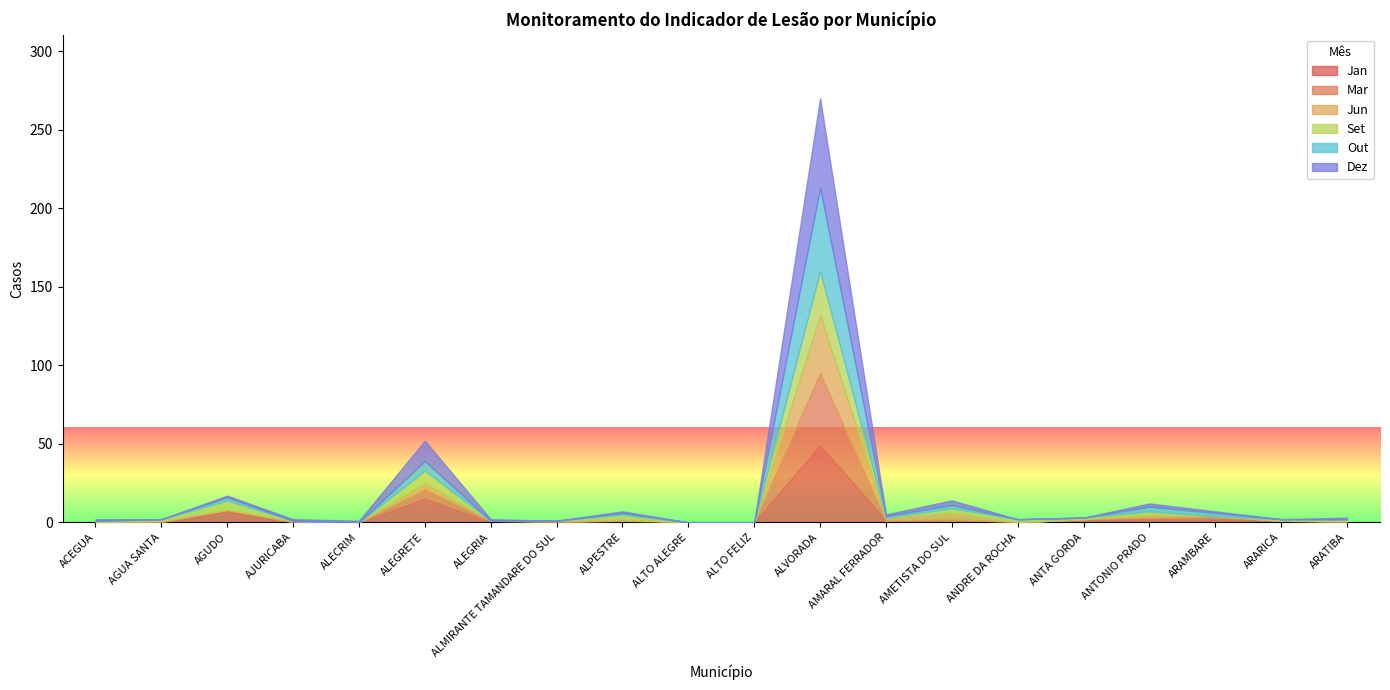

What is the difference between the Jan values at ALMIRANTE TAMANDARE DO SUL and ALEGRETE?

15